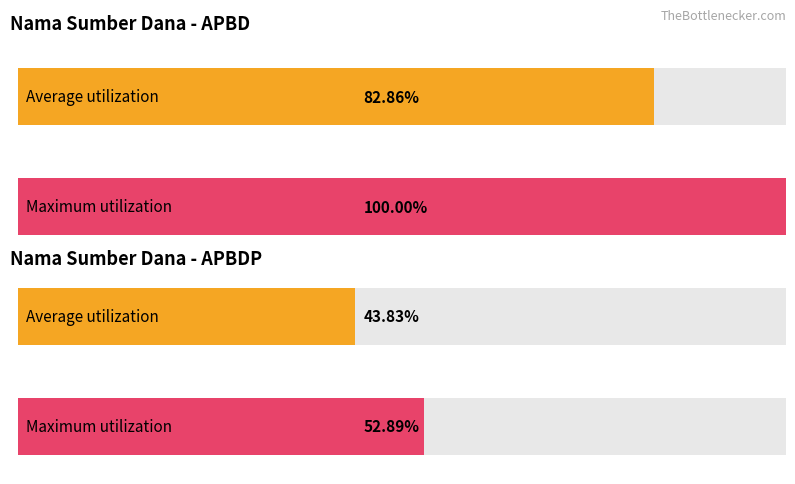

The chart shows a value of 138412 at APBD. True or false?

False